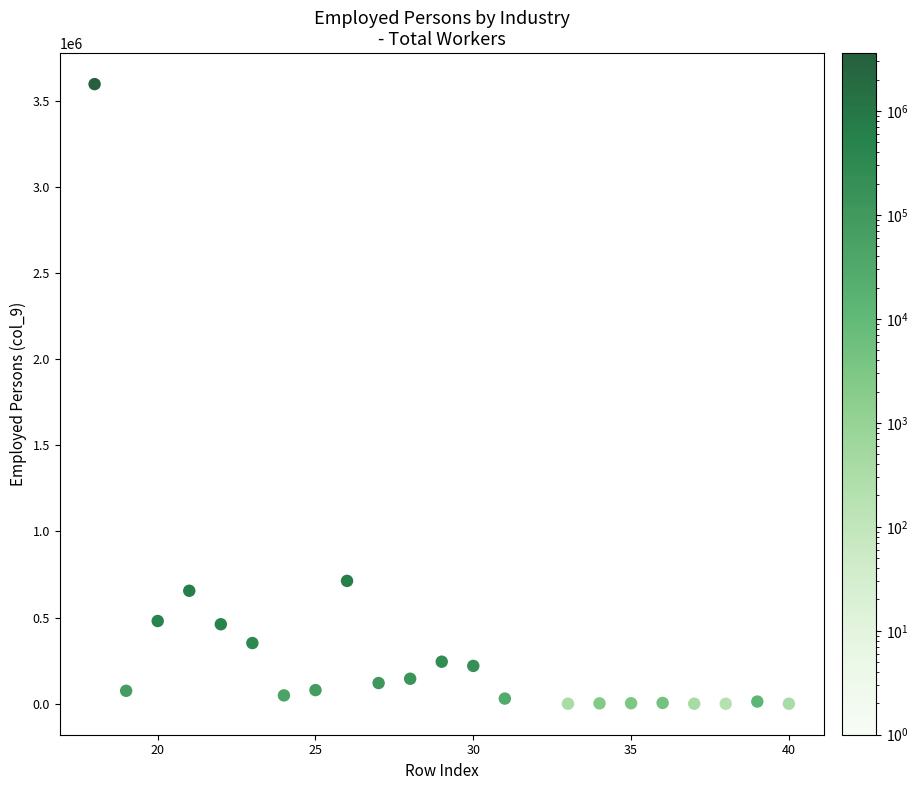

What is the range of Y values (max minus min)?

3595472